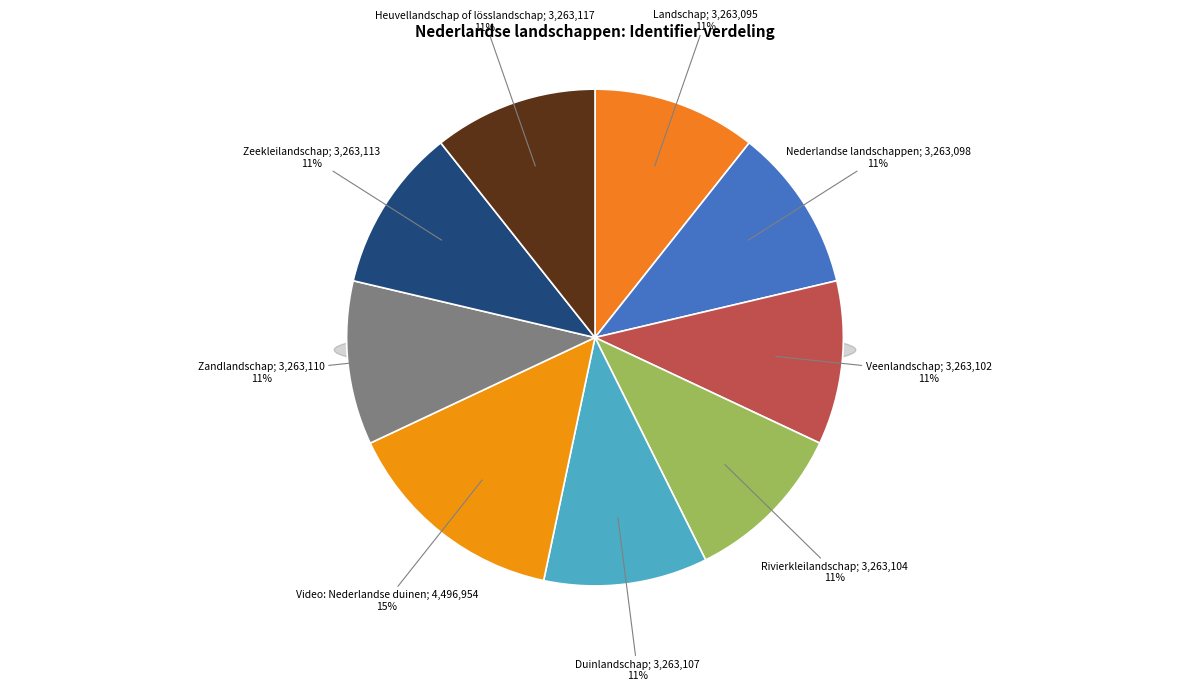

To the nearest percent, what portion does Rivierkleilandschap represent?

11%